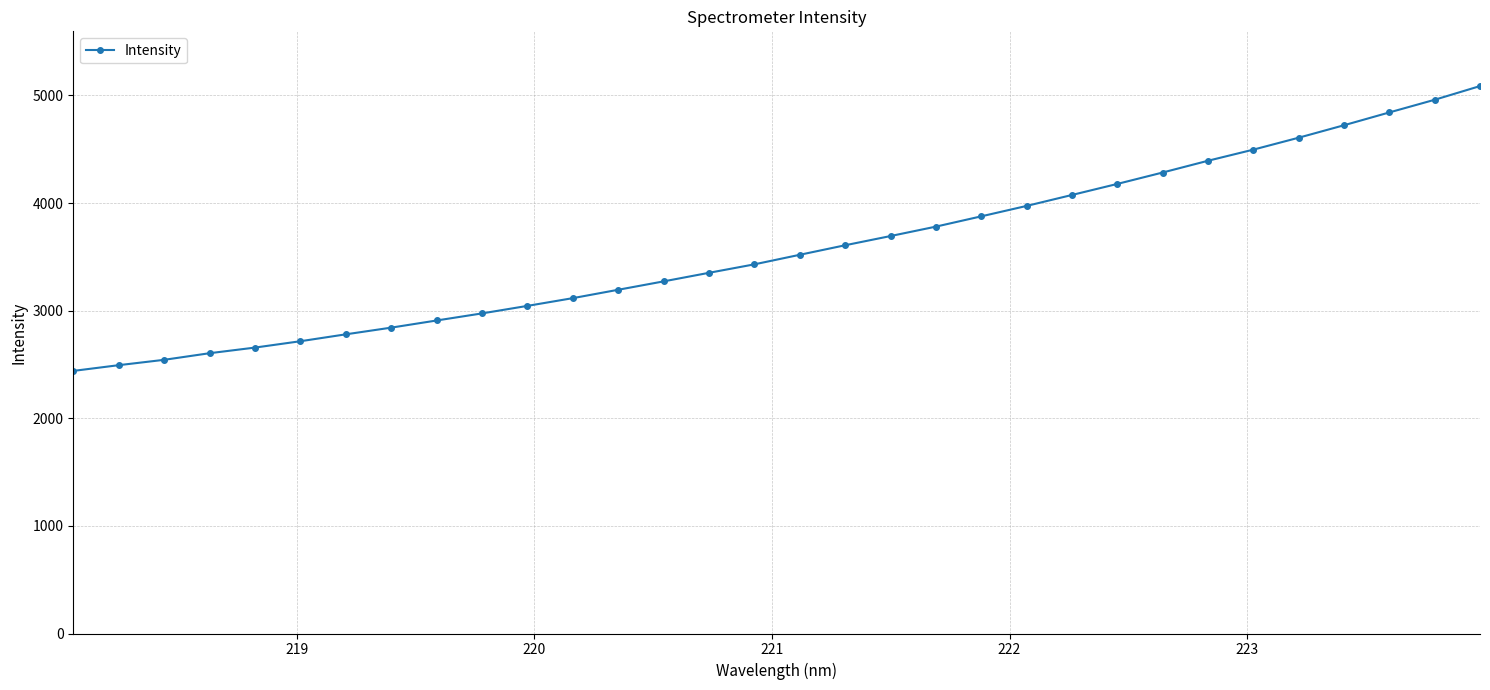

What is the maximum value shown in the chart?

5086.6